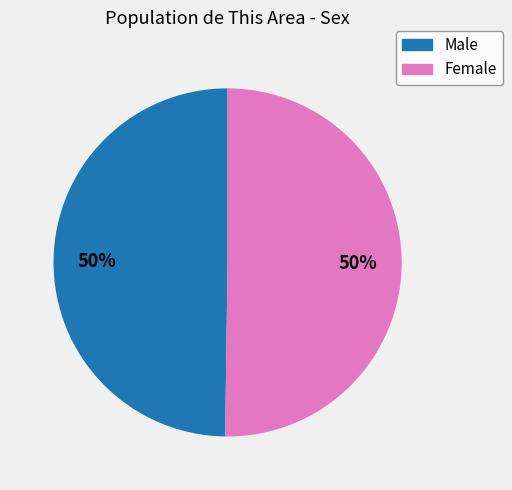

Is the sum of Female and Male greater than half?

Yes